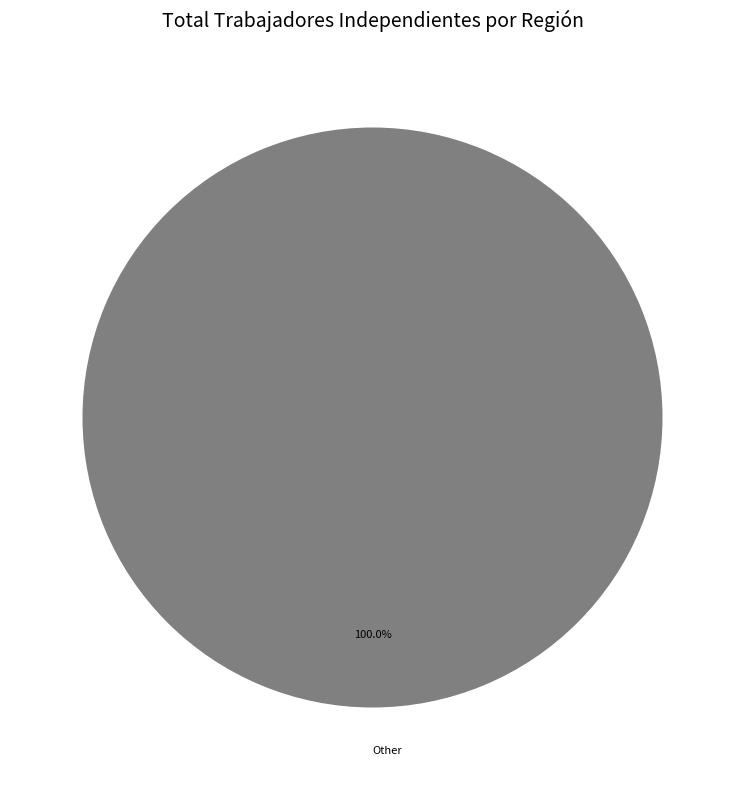

How many slices are in this pie chart?

1